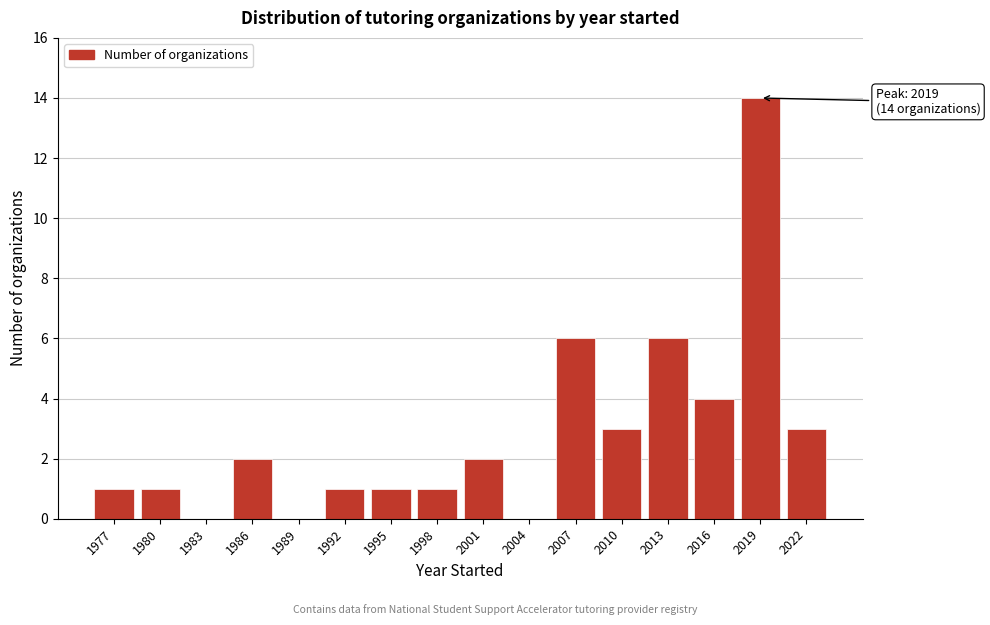

Reading left to right, list all the values displayed in this chart.

1977=1	1980=1	1983=0	1986=2	1989=0	1992=1	1995=1	1998=1	2001=2	2004=0	2007=6	2010=3	2013=6	2016=4	2019=14	2022=3